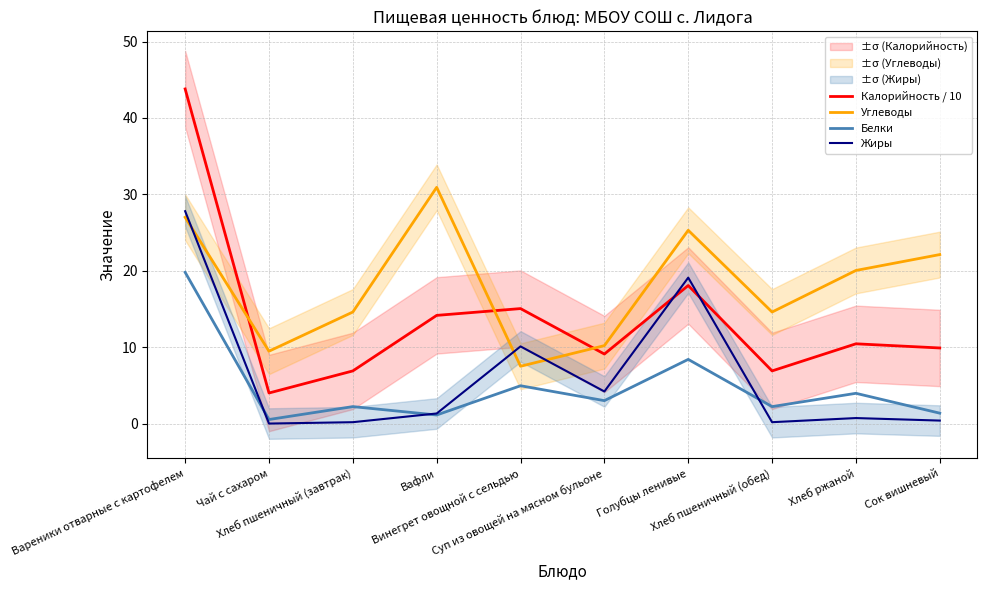

What is the average value of the Жиры series?

6.4